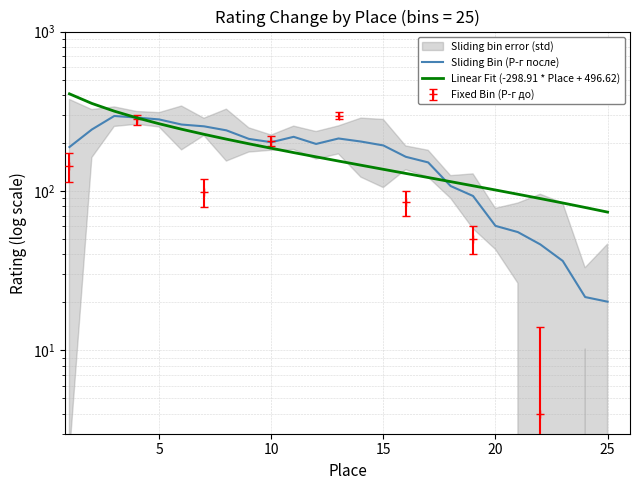

What is the difference between the highest and lowest values at 10?

21.3